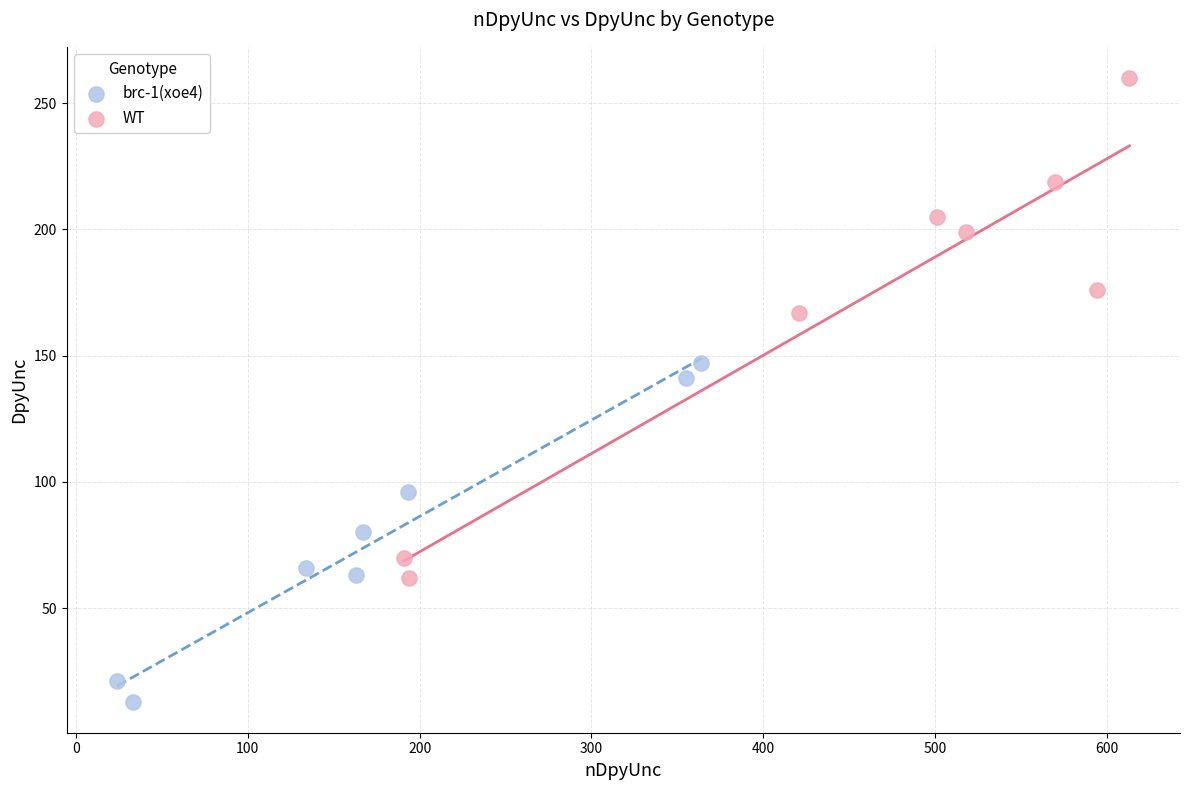

Which series reaches the maximum Y coordinate?

WT